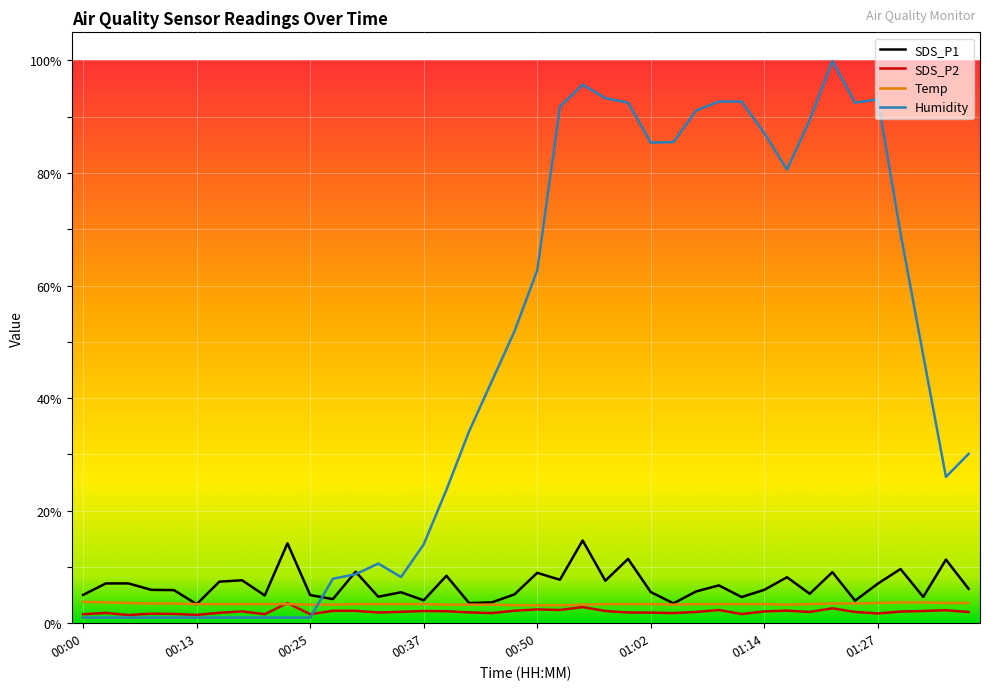

What is the difference between the maximum and minimum values in the SDS_P2 series?

2.1